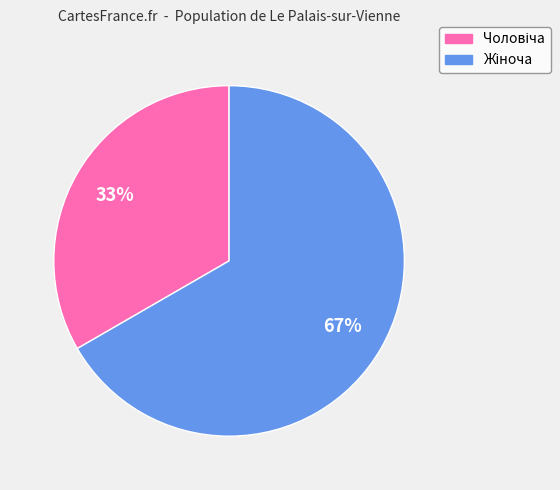

Is there any slice that represents more than half of the pie?

Yes